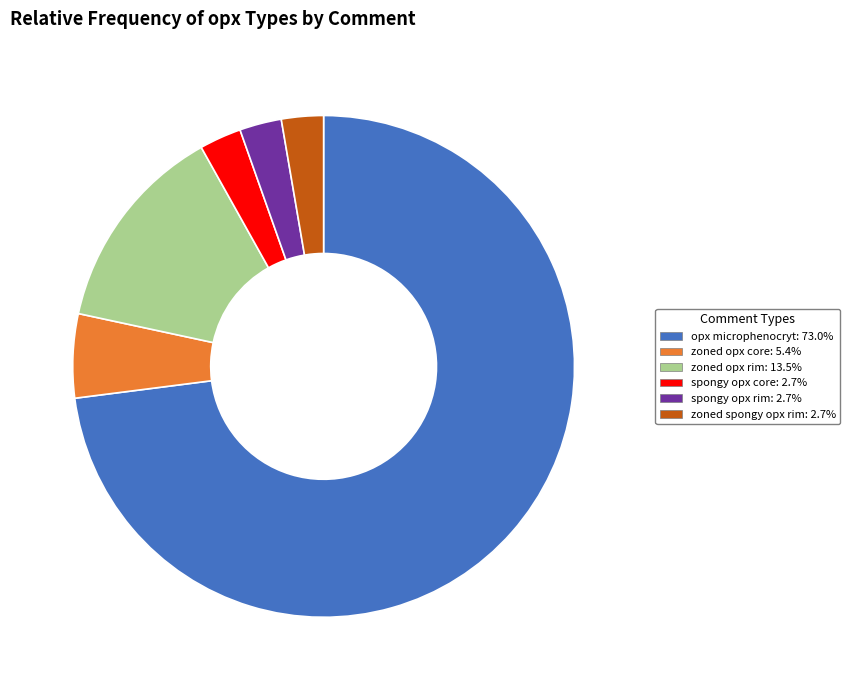

Is it true that zoned opx rim is 2% of the pie?

False